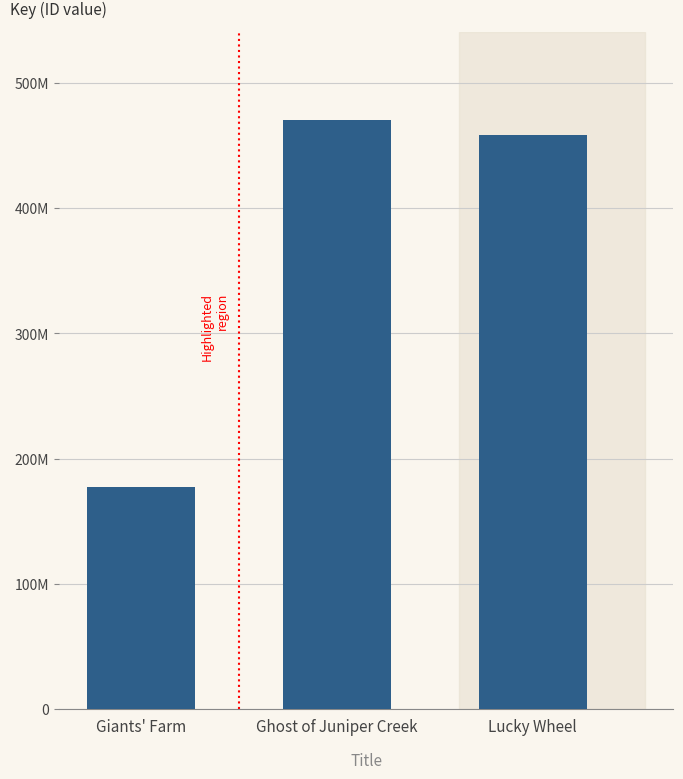

Reading left to right, what are all the values shown in this chart?

Giants' Farm=176927168	Ghost of Juniper Creek=470444525	Lucky Wheel=458553545